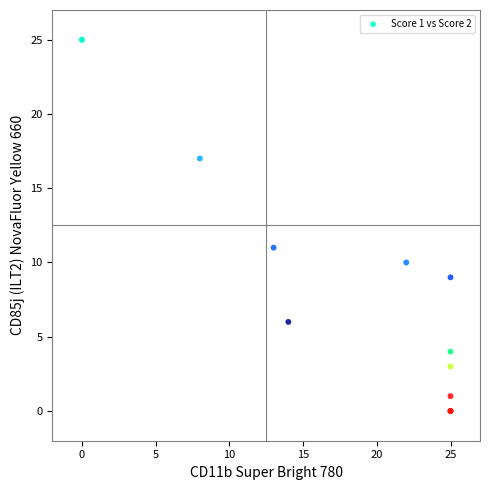

What Y value in the scatter plot is closest to 12?

11